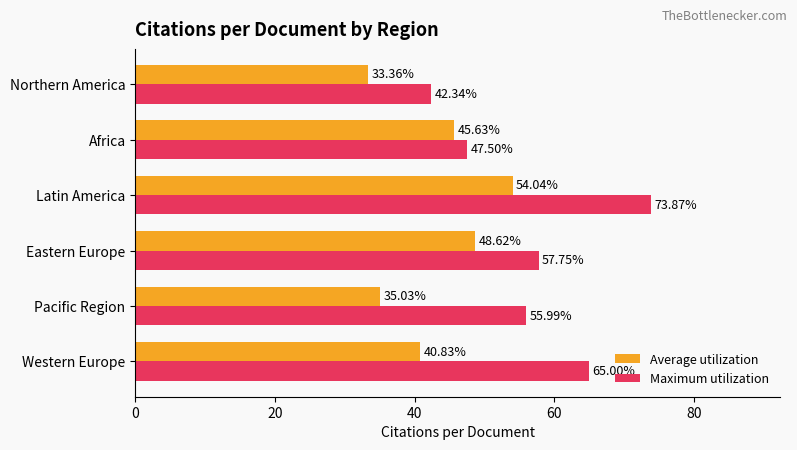

At which category is the sum across all series the highest?

Latin America